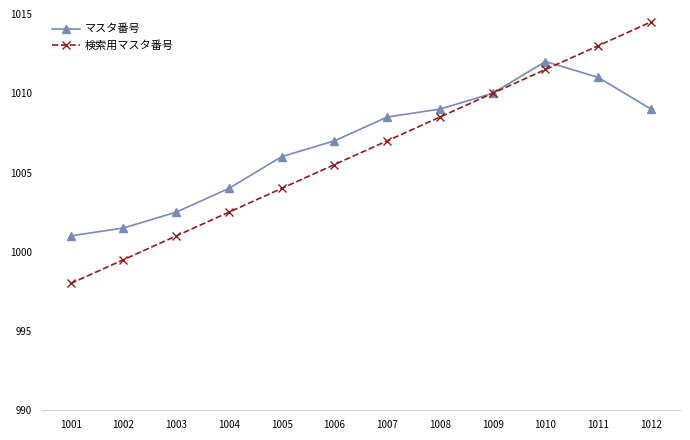

What is the lowest value of the 検索用マスタ番号 series?

998.0